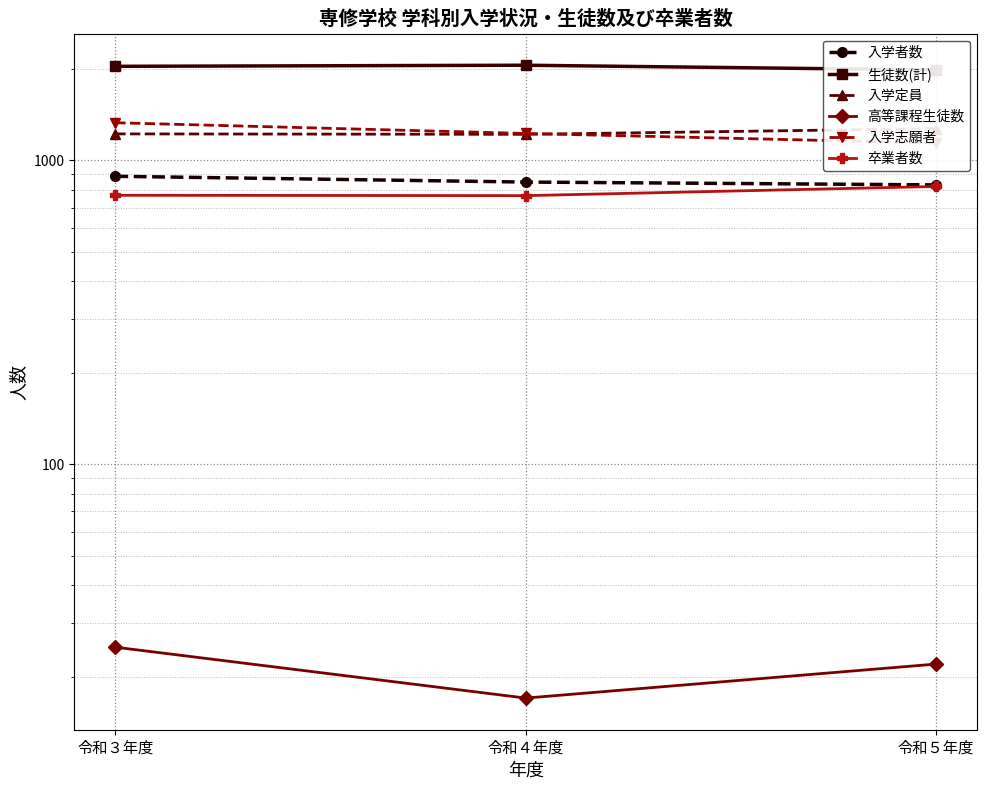

What is the highest value of the 入学者数 series?

887